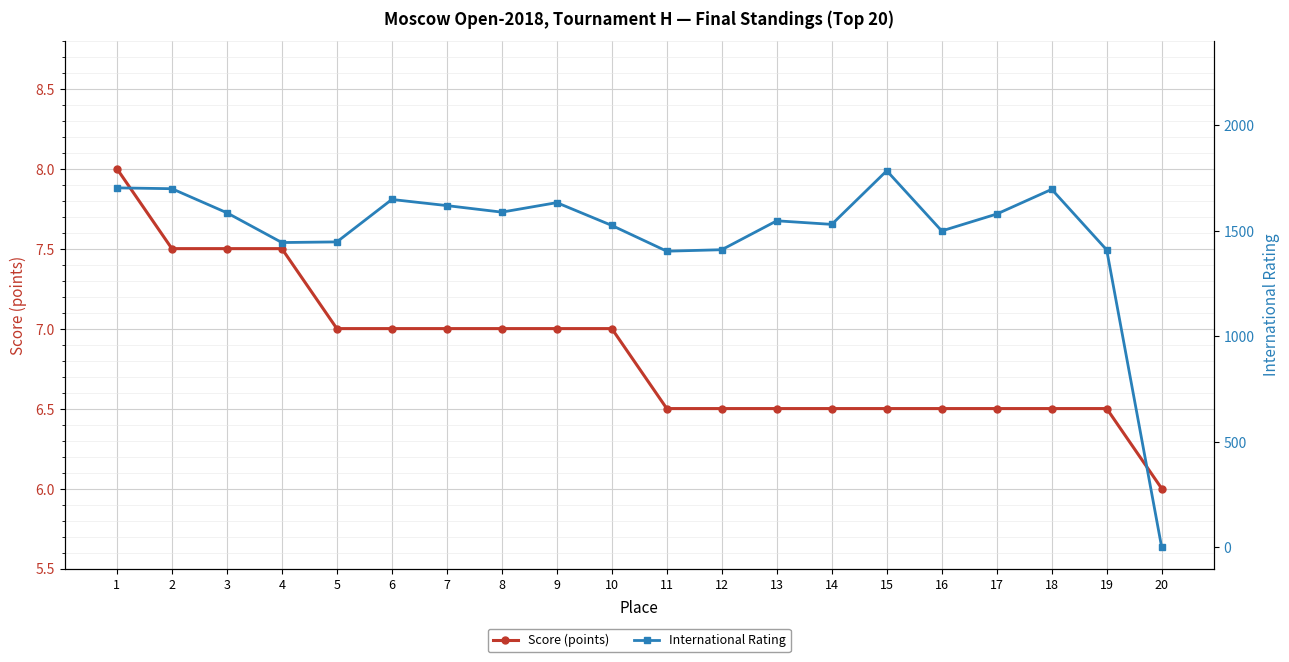

What is the difference between the maximum and minimum values in the Score (points) series?

2.0